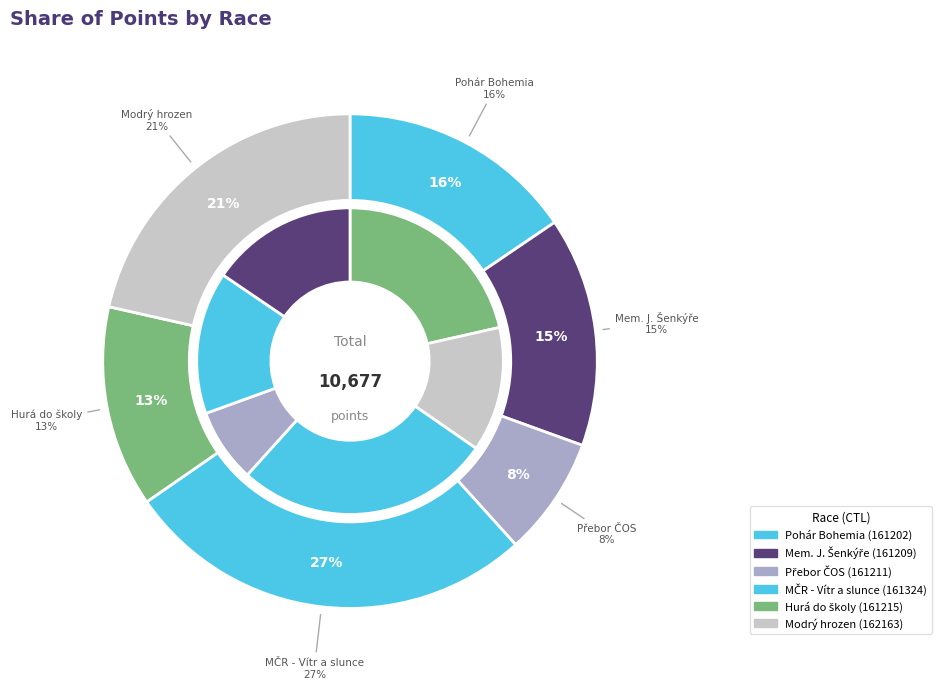

How much of the chart is everything except 162163?

78.5%